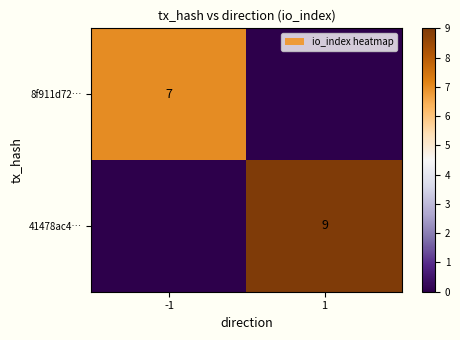

Is the value of 8f911d72… at -1 greater than the value of 41478ac4… at 1?

No